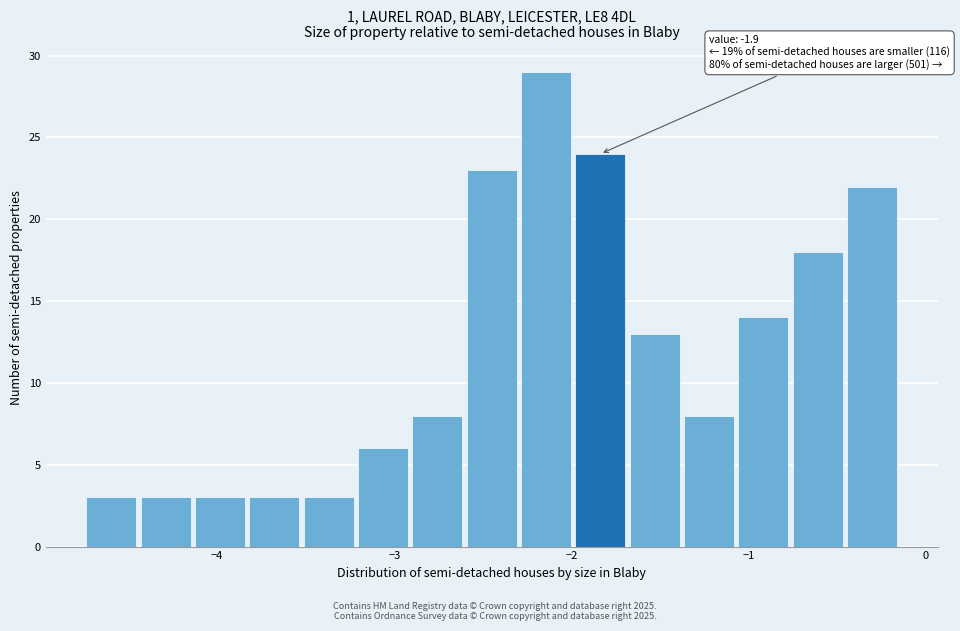

Around what value on the x-axis is the tallest bar? Give the approximate position of its centre, as read against the axis.

-2.1